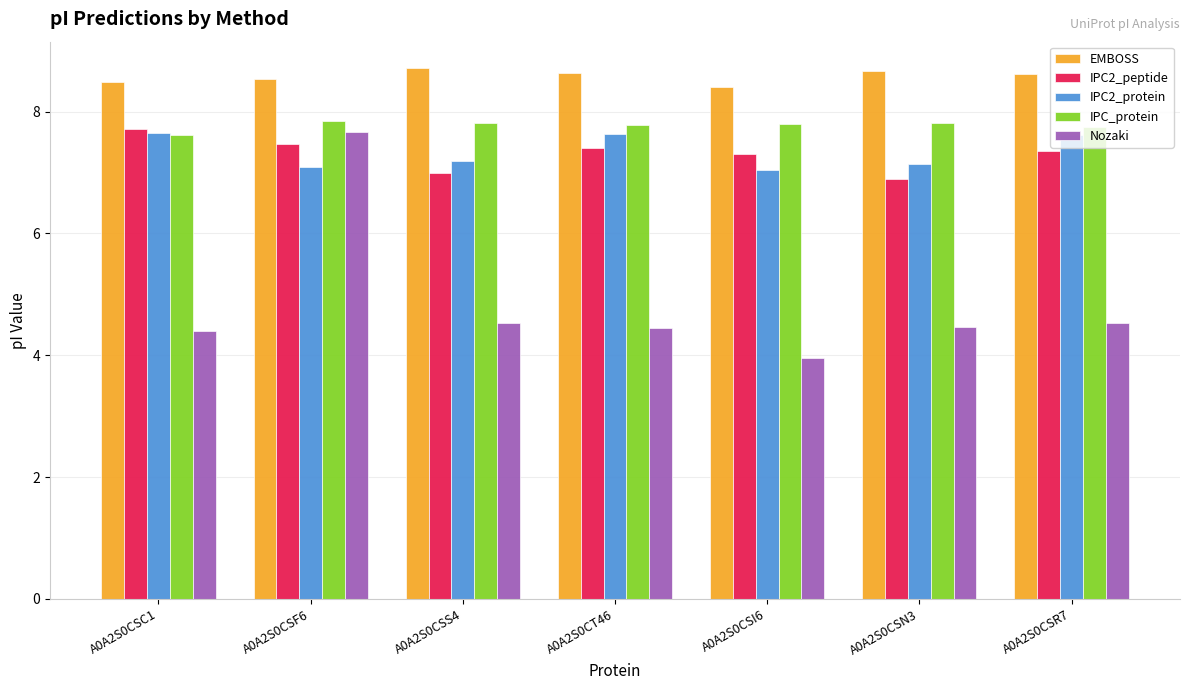

What is the difference between the IPC2_peptide values at A0A2S0CSI6 and A0A2S0CSF6?

0.2